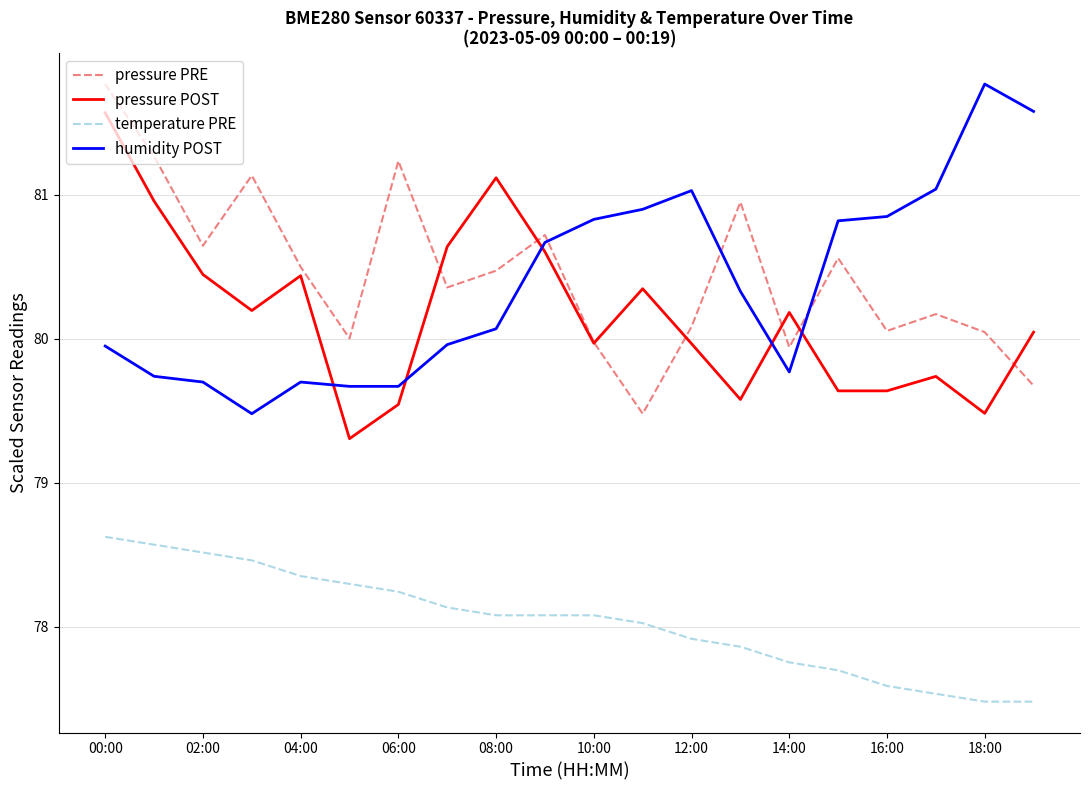

True or false: pressure PRE and temperature PRE intersect in this chart.

False